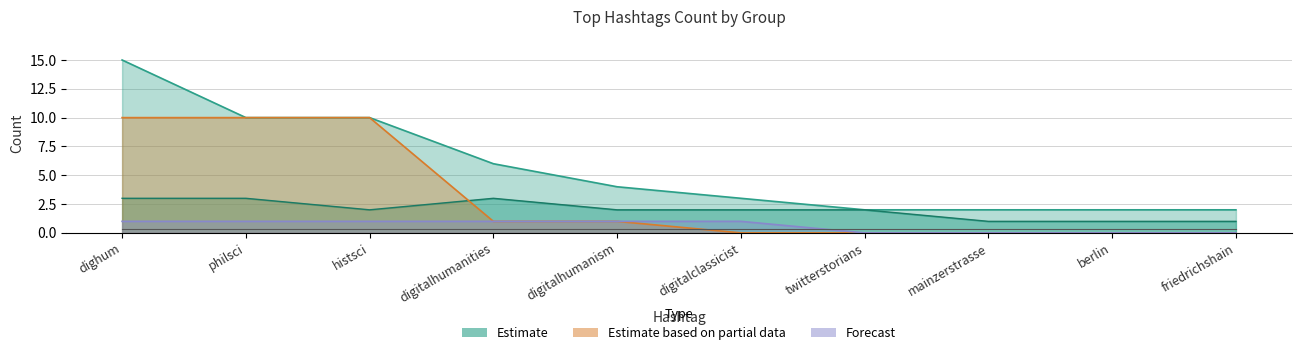

What position from the right is berlin?

2